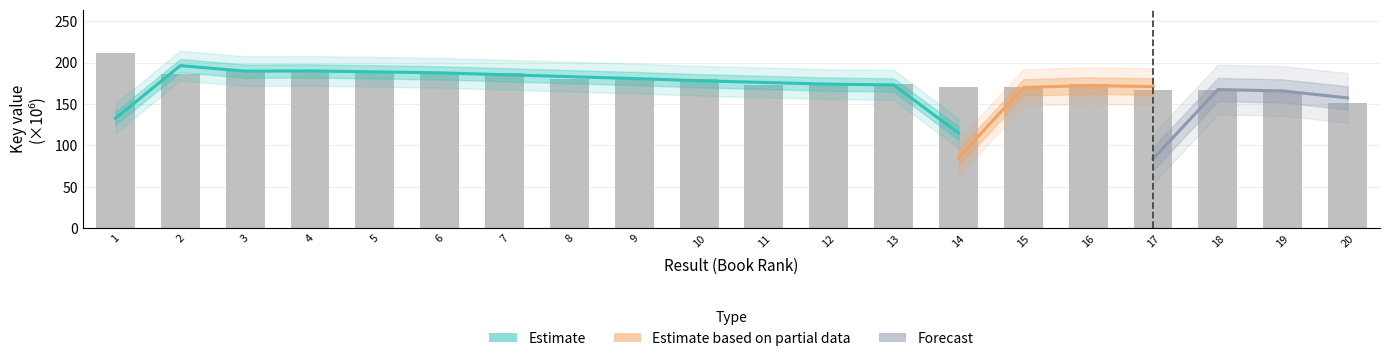

What is the ratio of the value at 13 to the value at 6?

0.9